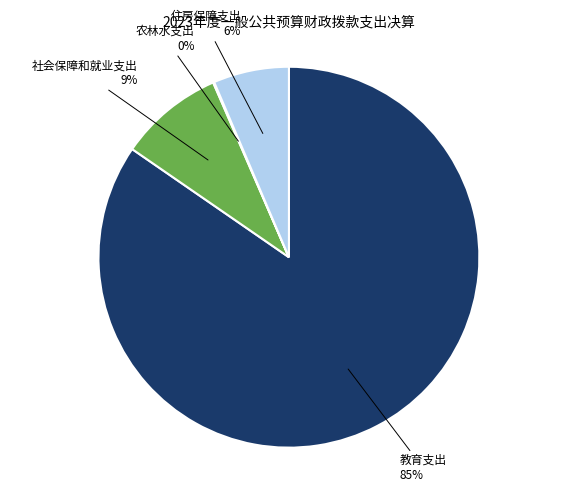

To the nearest percent, what is the difference between the largest and smallest slice percentages?

85%